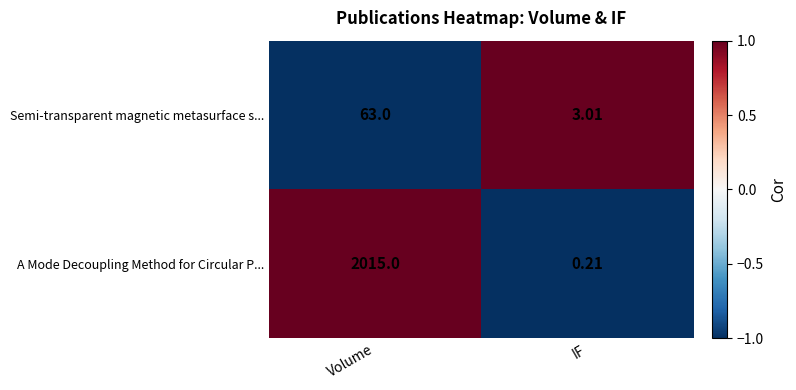

At which label does Semi-transparent magnetic metasurface s... reach its minimum?

IF